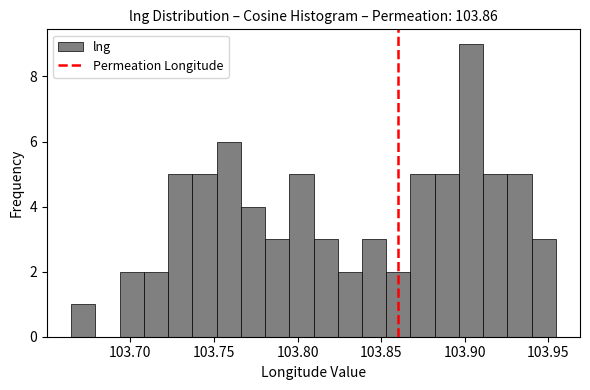

Read against the x-axis, roughly where is the centre of the tallest bar?

103.905